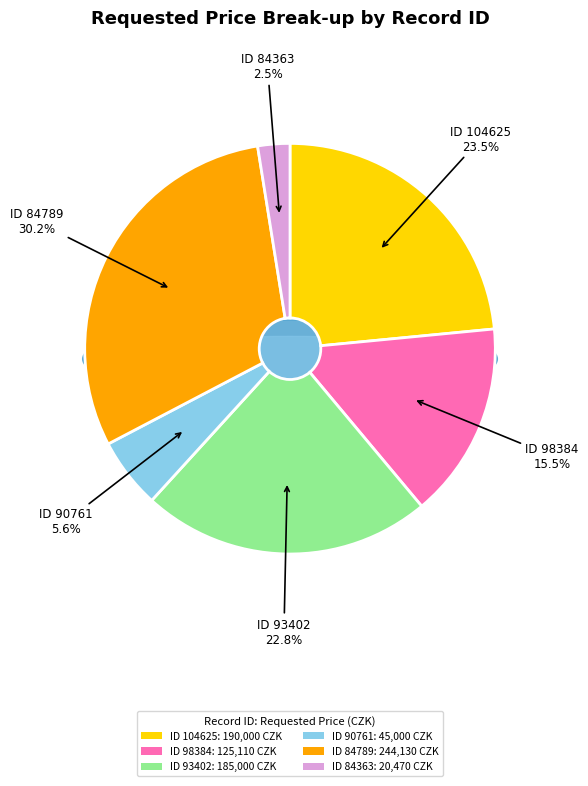

Is it true that 98384 is 10% of the pie?

False